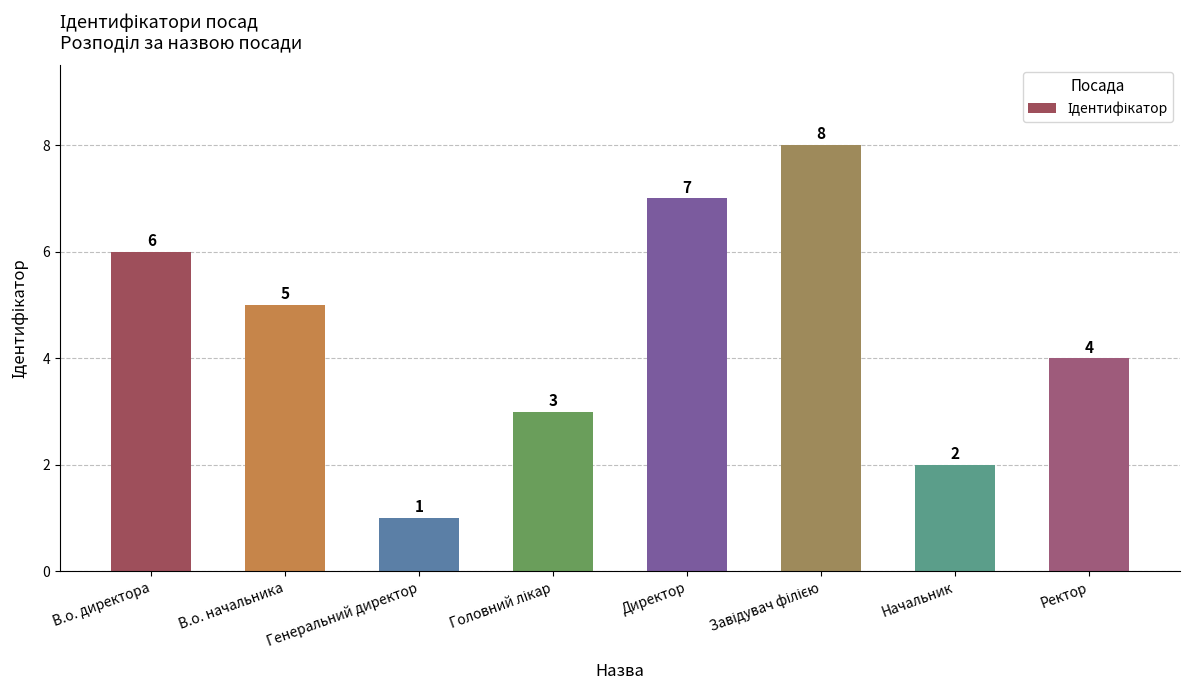

Are the bars grouped side by side (vs. stacked)?

No